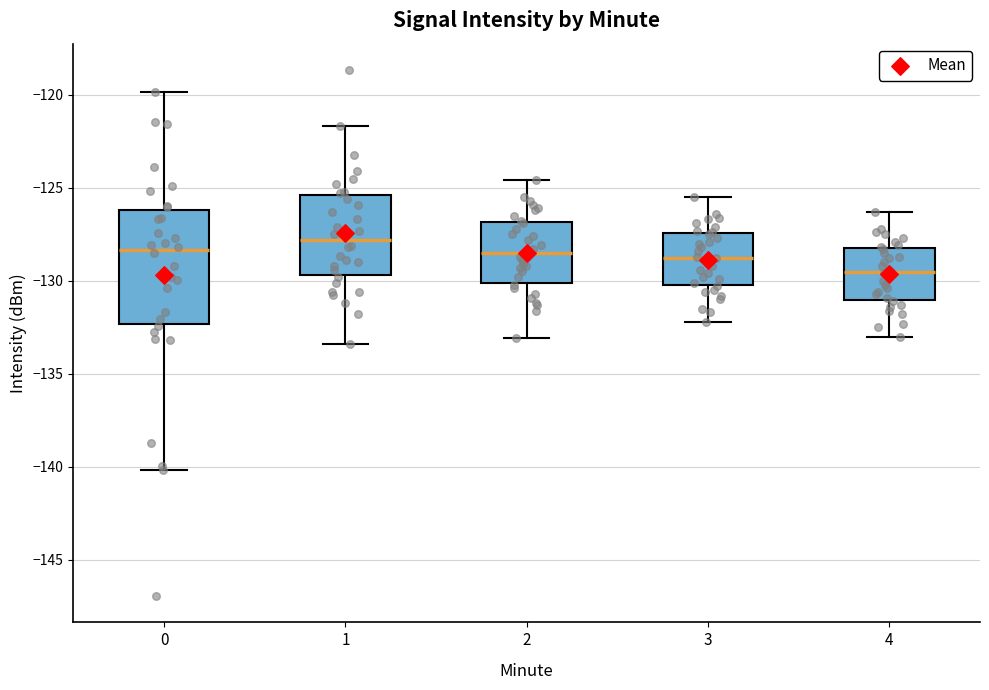

Which box's median line is the highest?

1